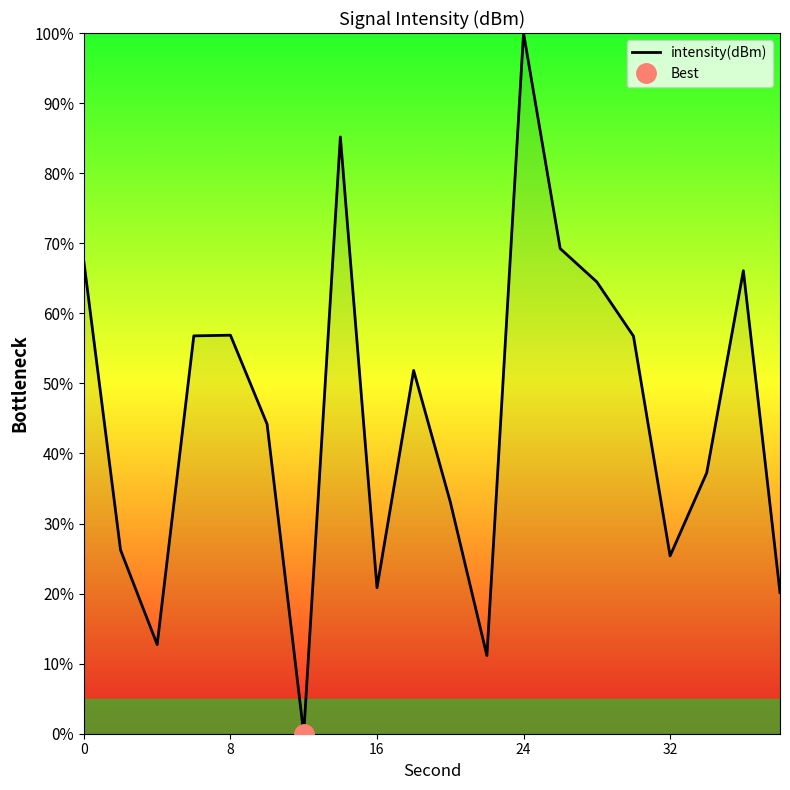

Is it true that the value at 19 is 7.1?

False